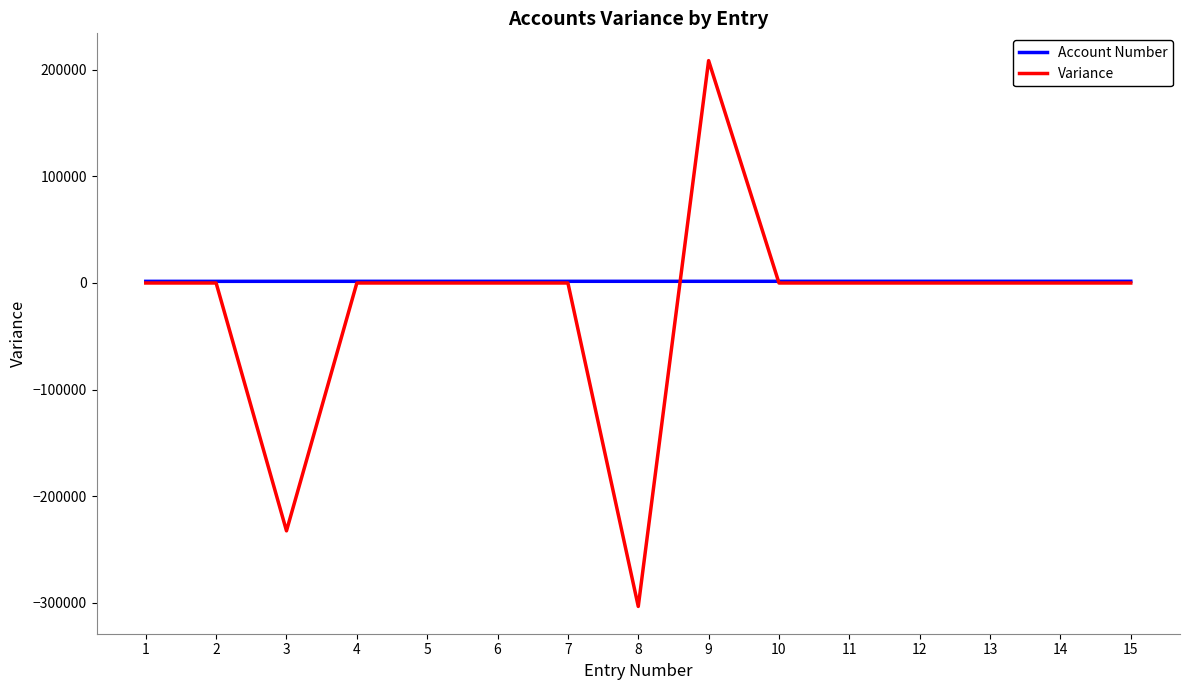

Rank the series by their maximum value, from highest to lowest.

Variance, Account Number